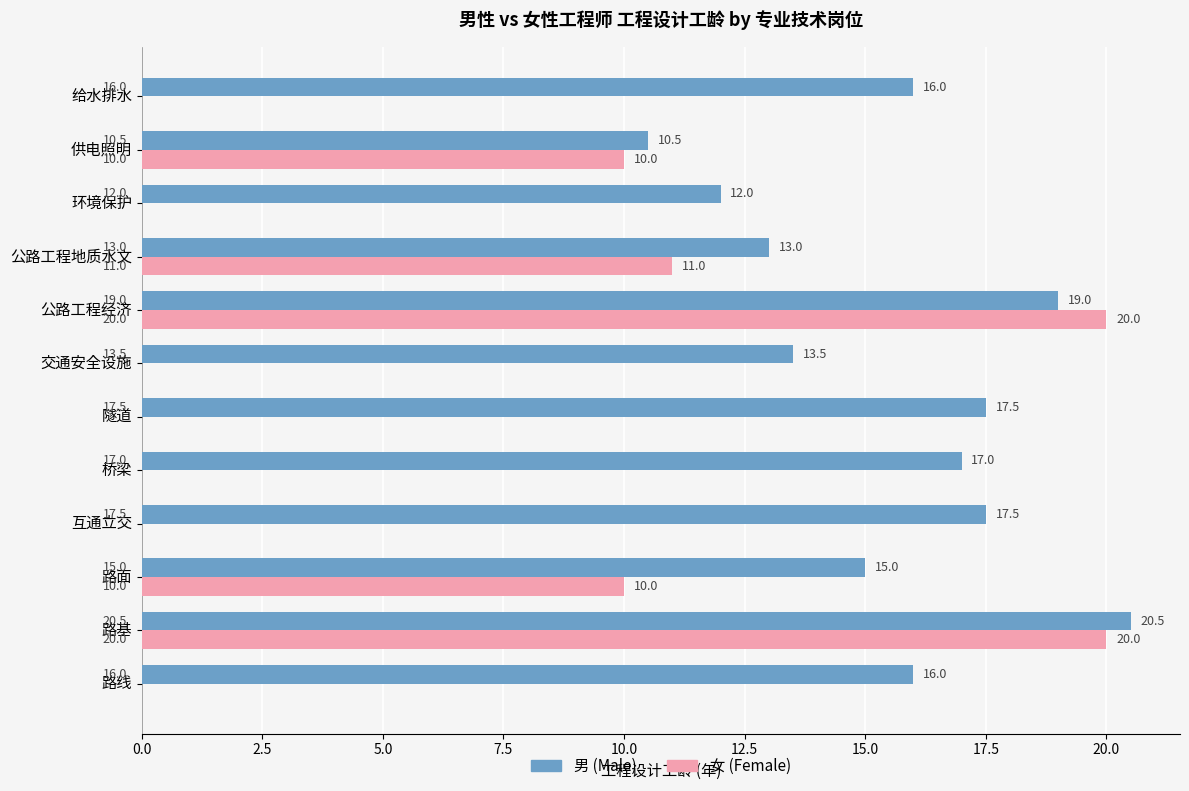

Which series has the largest total across all categories?

男 (Male)